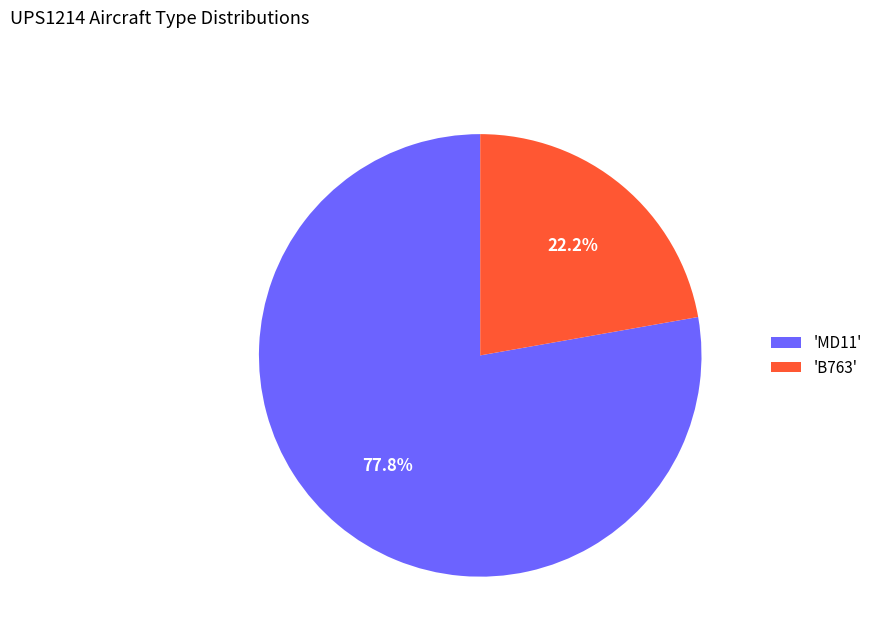

To the nearest percent, what is the average slice percentage?

50%